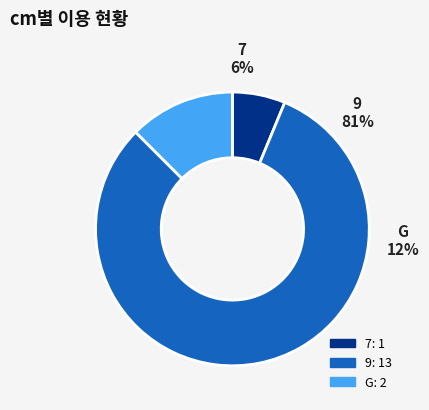

Does G account for over 50% of the chart?

No